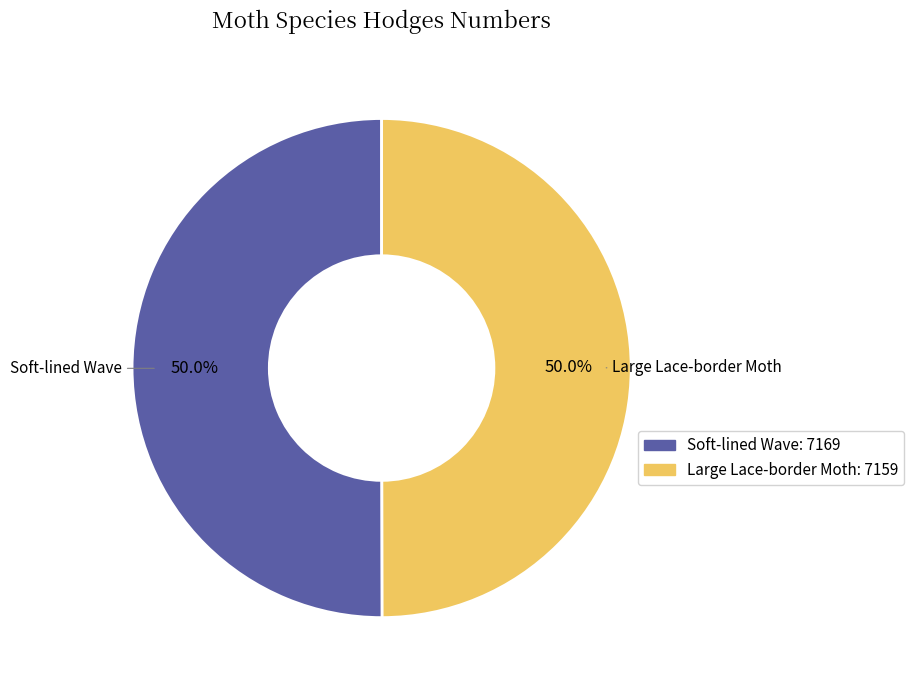

Approximately how many times larger is the value at Soft-lined Wave compared to Large Lace-border Moth?

1.0